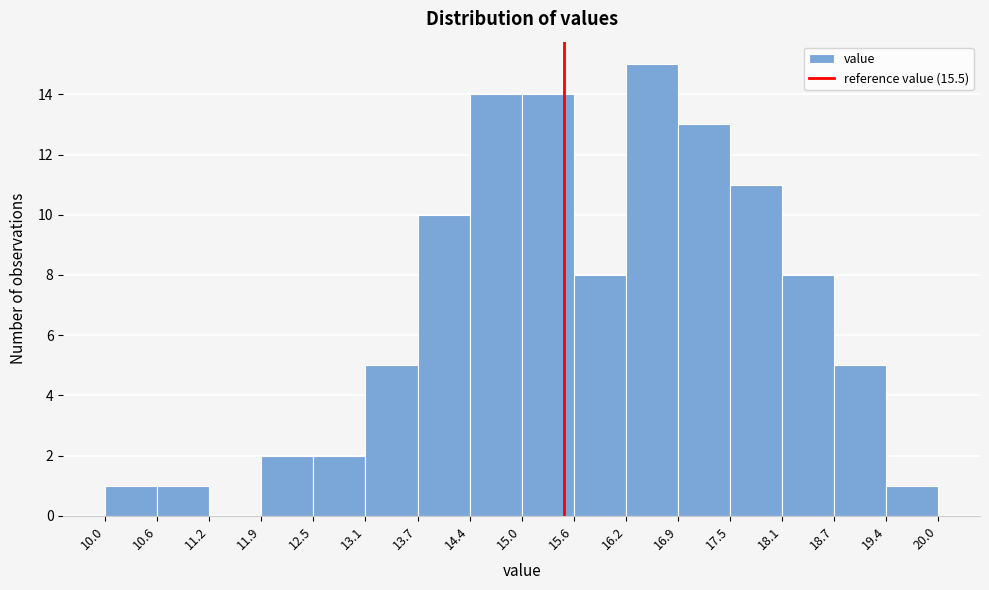

Which range on the x-axis has the tallest bar?

16.2 to 16.9